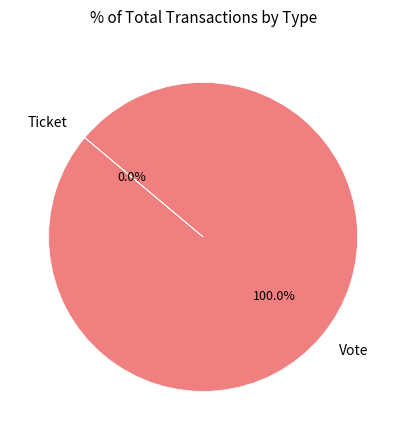

To the nearest percent, what is the average slice percentage?

50%